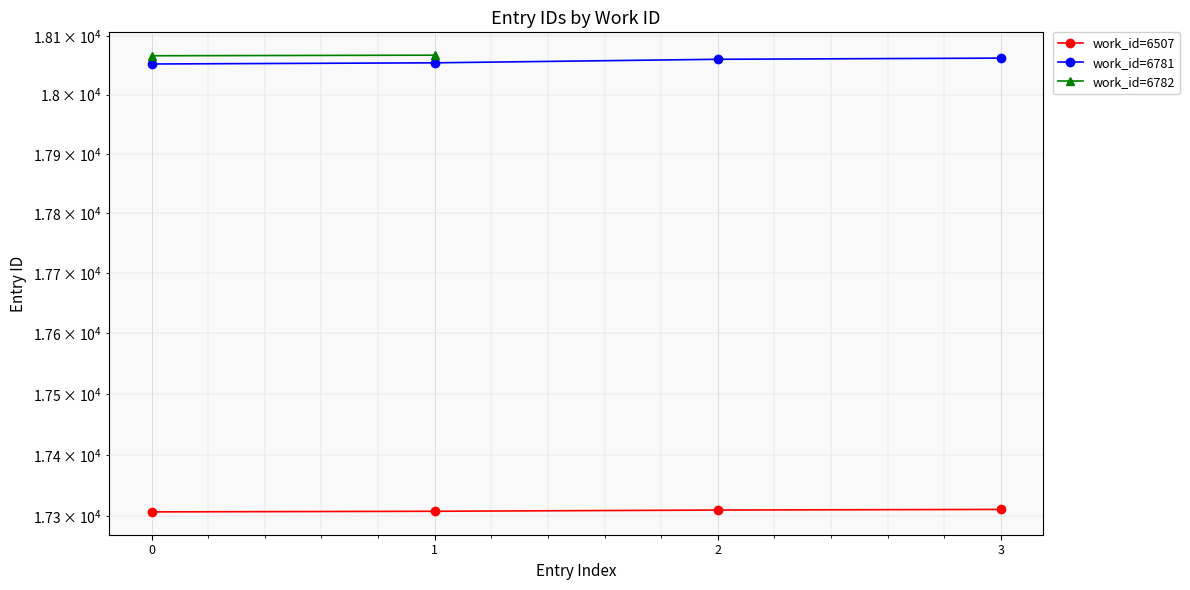

True or false: work_id=6507 and work_id=6781 cross at least once.

False